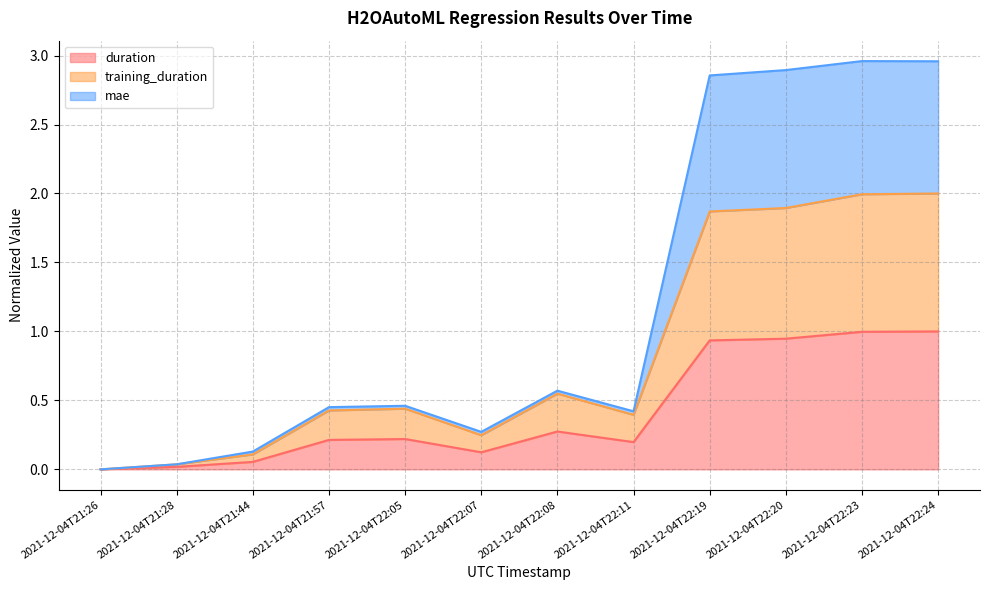

How many distinct data groups are displayed?

3